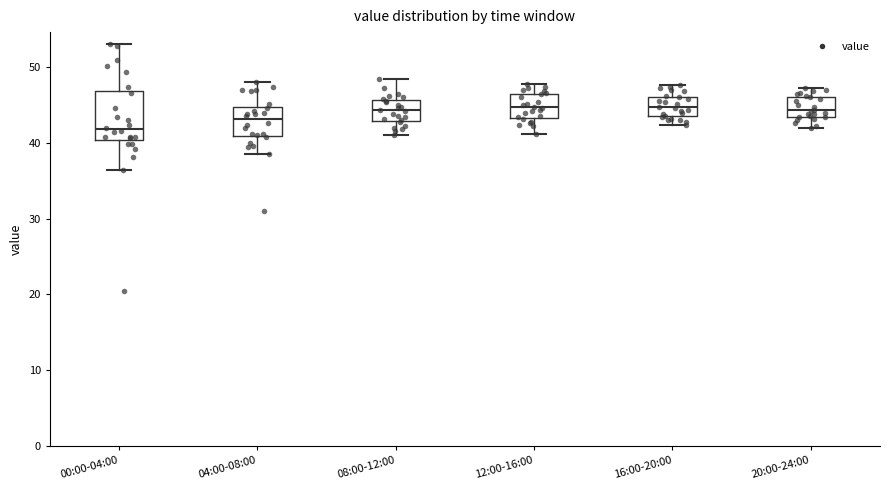

Where is the lower edge of the box for 00:00-04:00 on the y-axis? The values are not printed on the chart, so give them approximately, as read against the axis.

40